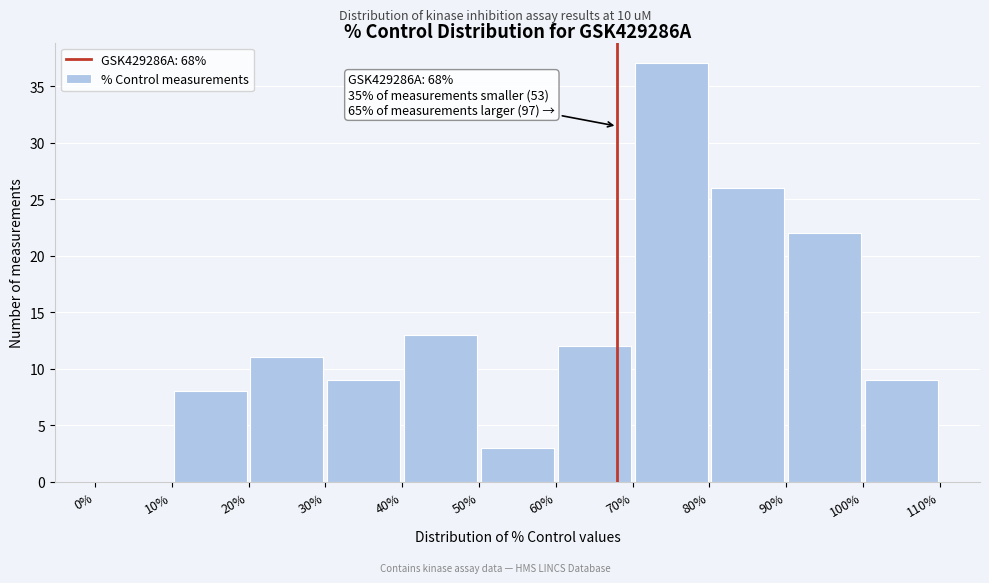

Over which range of the x-axis is the bar tallest?

70% to 80%